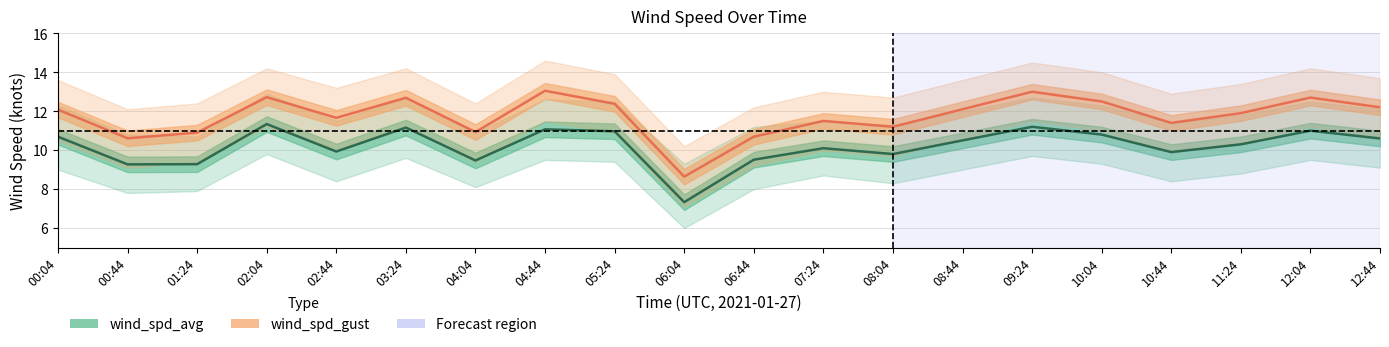

Is the value of wind_spd_avg at 10:44 greater than the value of wind_spd_gust at 10:04?

No